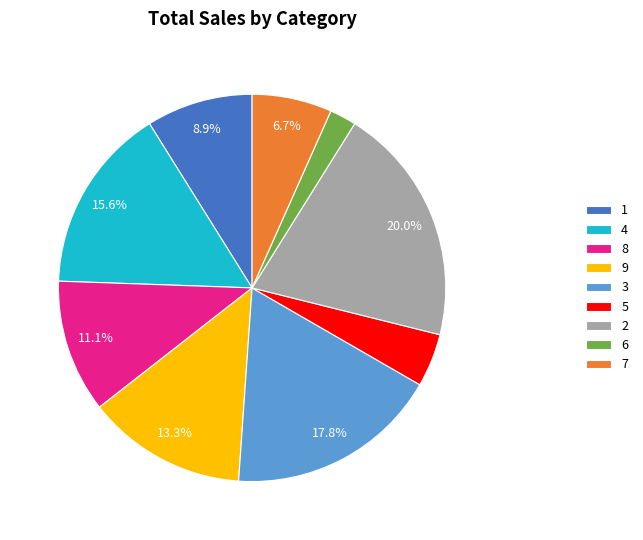

Which has a higher value, 6 or 3?

3